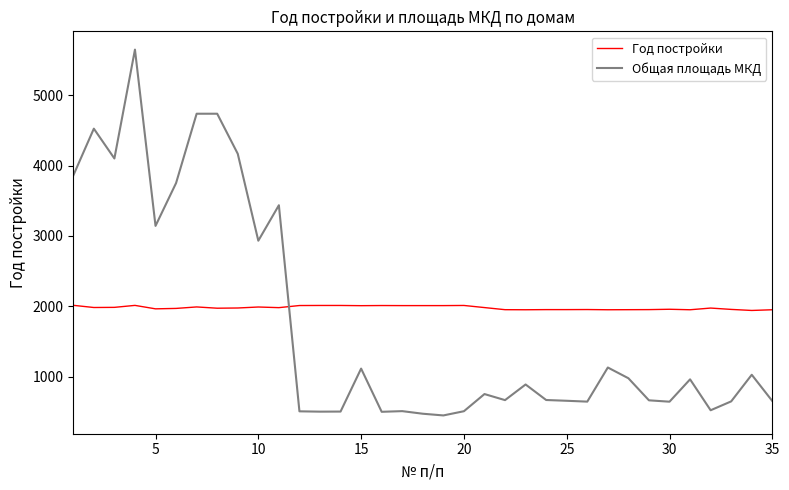

What is the maximum value for Год постройки?

2014.0